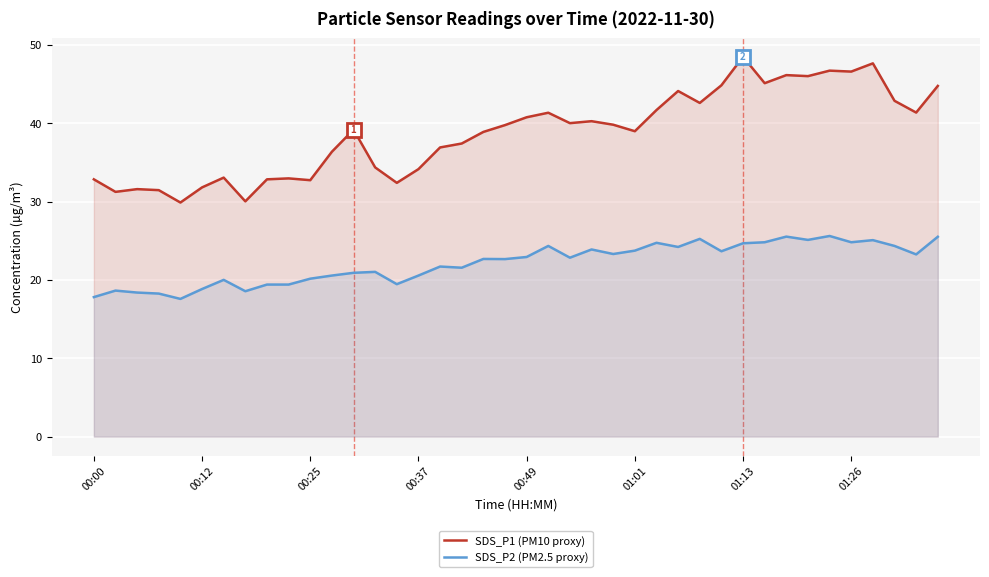

True or false: SDS_P1 (PM10 proxy) has a value of 46.1 at 32.

True